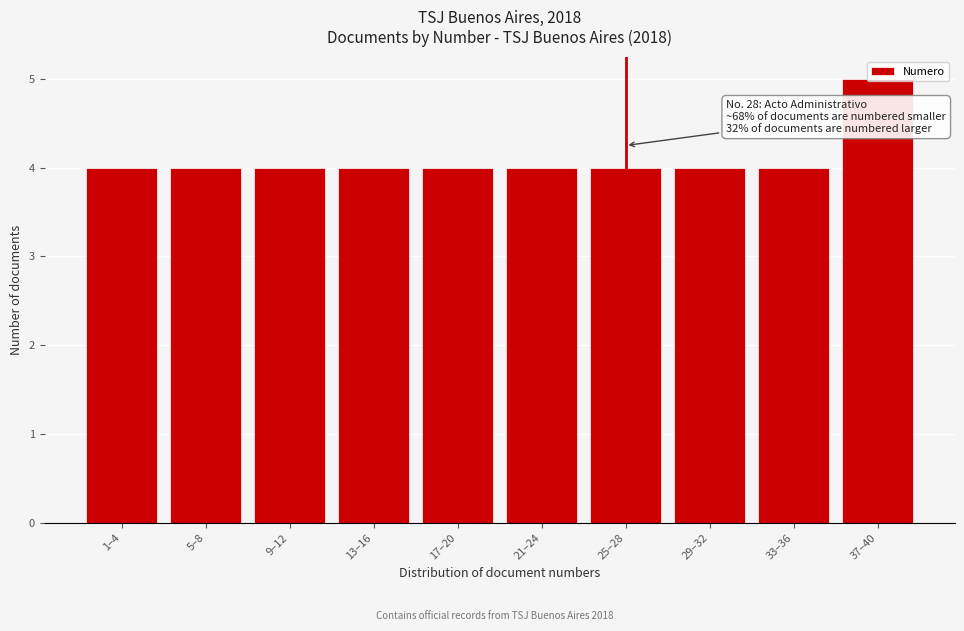

What is the approximate value at 13–16?

4